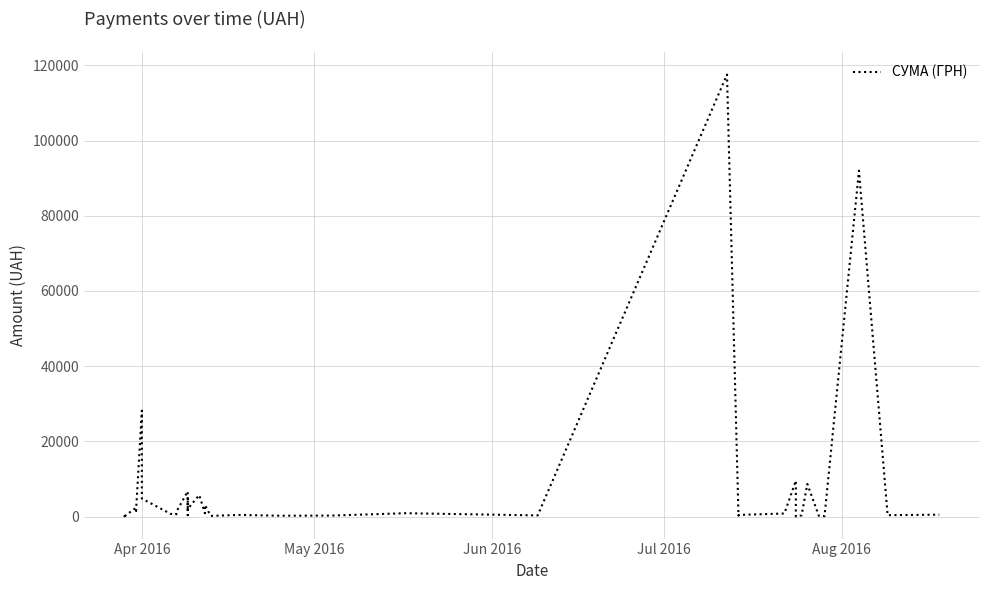

What is the difference between the second highest and minimum values?

91987.7